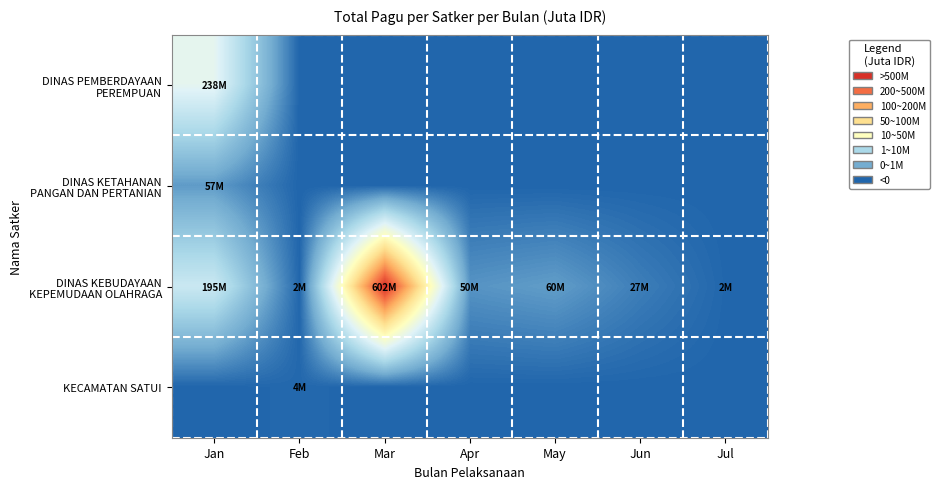

Which series changed the most between May and Jul?

DINAS KEBUDAYAAN KEPEMUDAAN OLAHRAGA